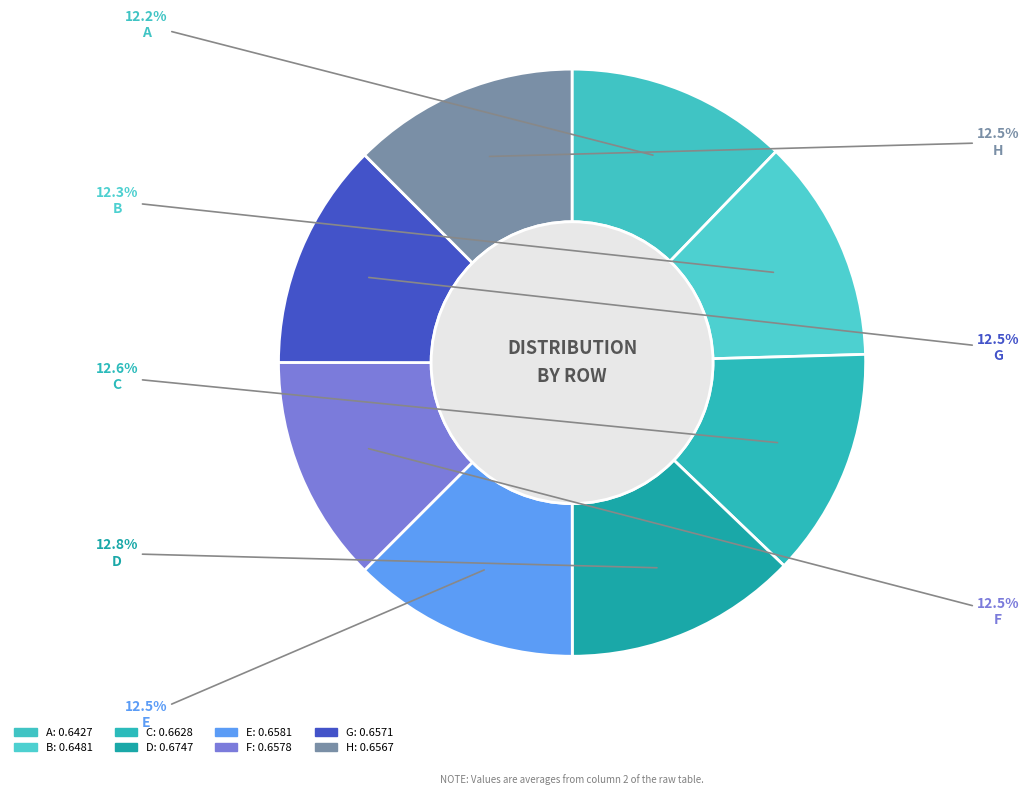

Which has a higher value, H or A?

H